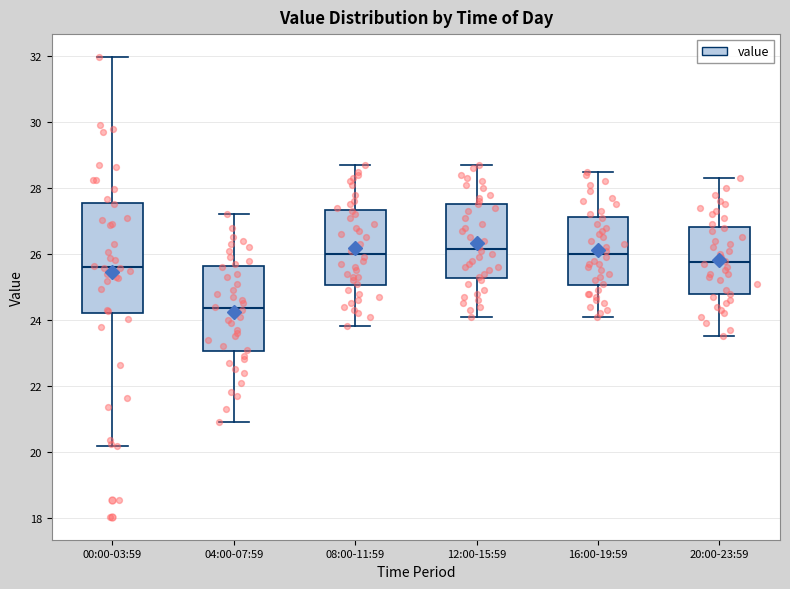

Comparing the boxes themselves (not the whiskers), which one is the tallest?

00:00-03:59